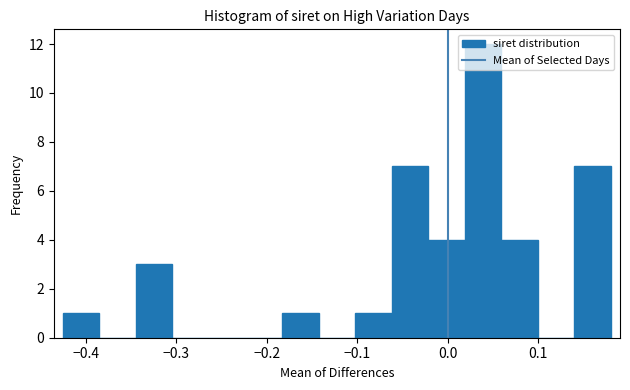

Reading left to right, transcribe this chart: for each bar, give the range it covers on the x-axis and its height. Neither the bar edges nor the heights are printed on the chart, so give them approximately, as read against the axes.

-0.43 to -0.38: 1
-0.38 to -0.34: 0
-0.34 to -0.30: 3
-0.30 to -0.26: 0
-0.26 to -0.22: 0
-0.22 to -0.18: 0
-0.18 to -0.14: 1
-0.14 to -0.10: 0
-0.10 to -0.06: 1
-0.06 to -0.02: 7
-0.02 to 0.02: 4
0.02 to 0.06: 12
0.06 to 0.10: 4
0.10 to 0.14: 0
0.14 to 0.18: 7